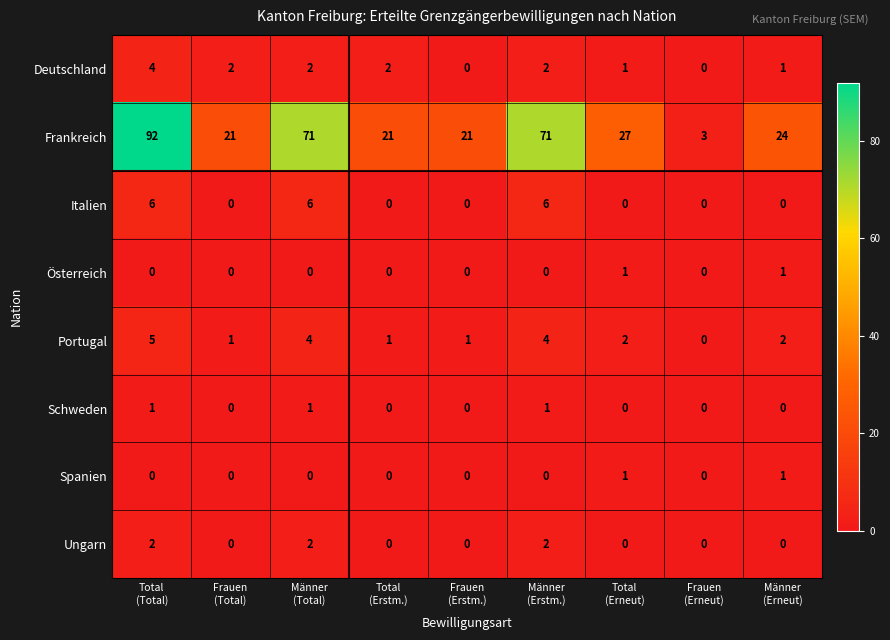

Which series has the widest spread of values?

Frankreich